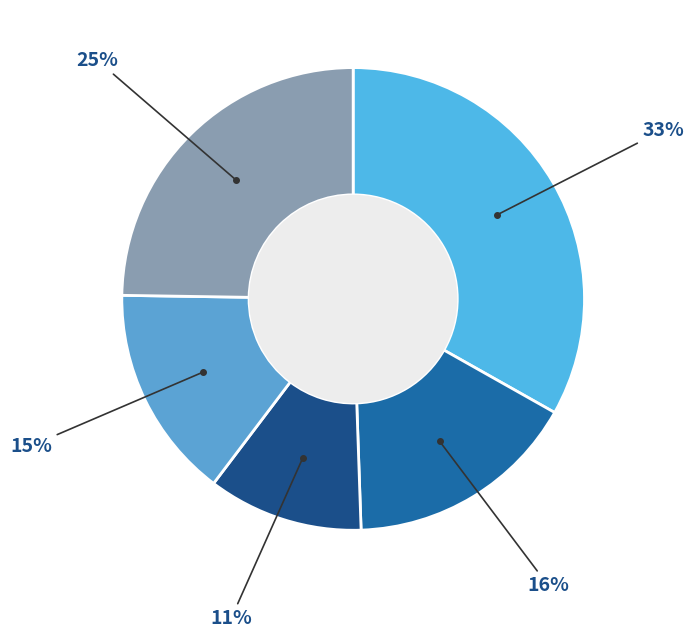

How many slices are in this pie chart?

5